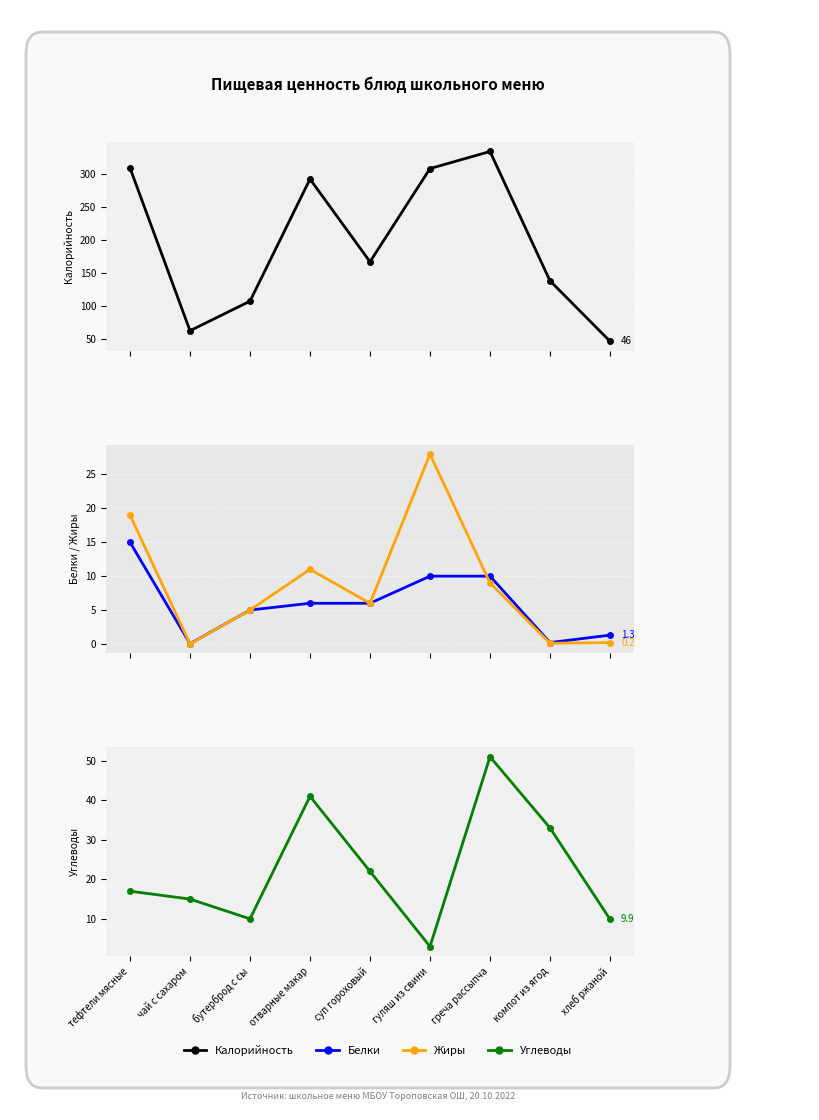

What position from the right is бутерброд с сы?

7